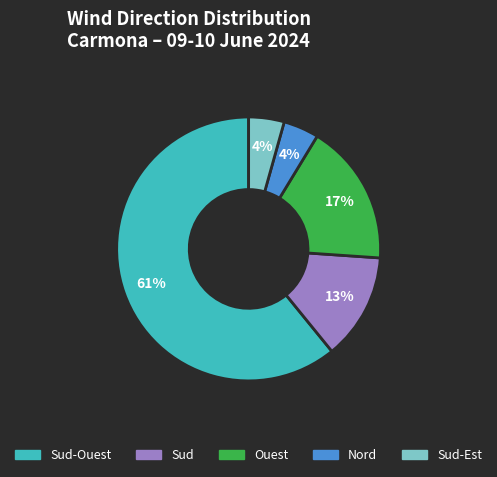

To the nearest percent, what is the average slice percentage?

20%